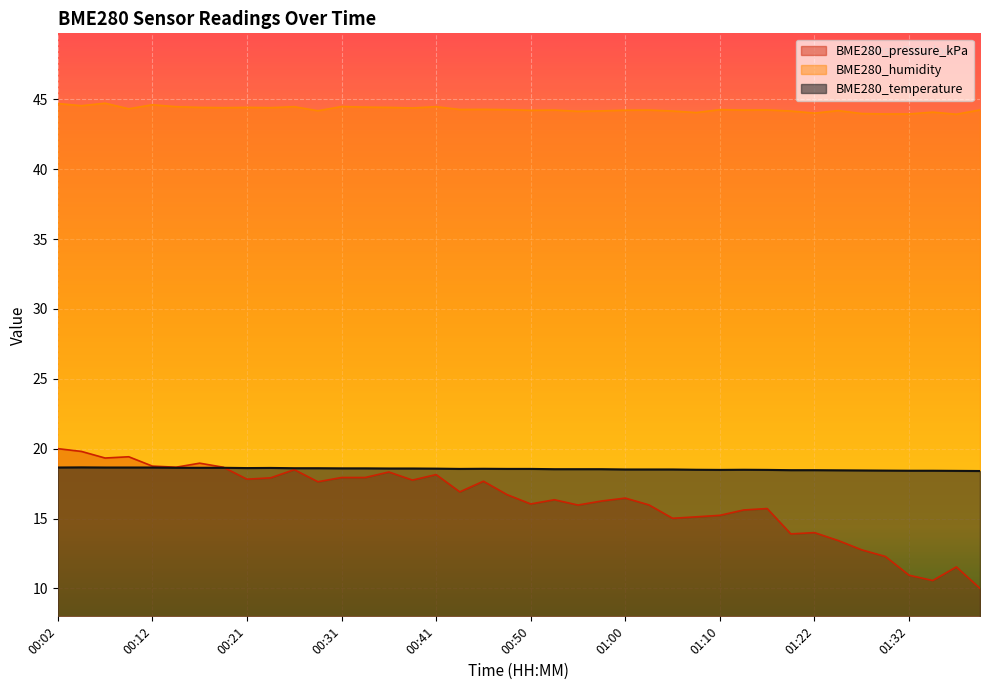

Rank the series by their maximum value, from highest to lowest.

BME280_humidity, BME280_pressure_kPa, BME280_temperature